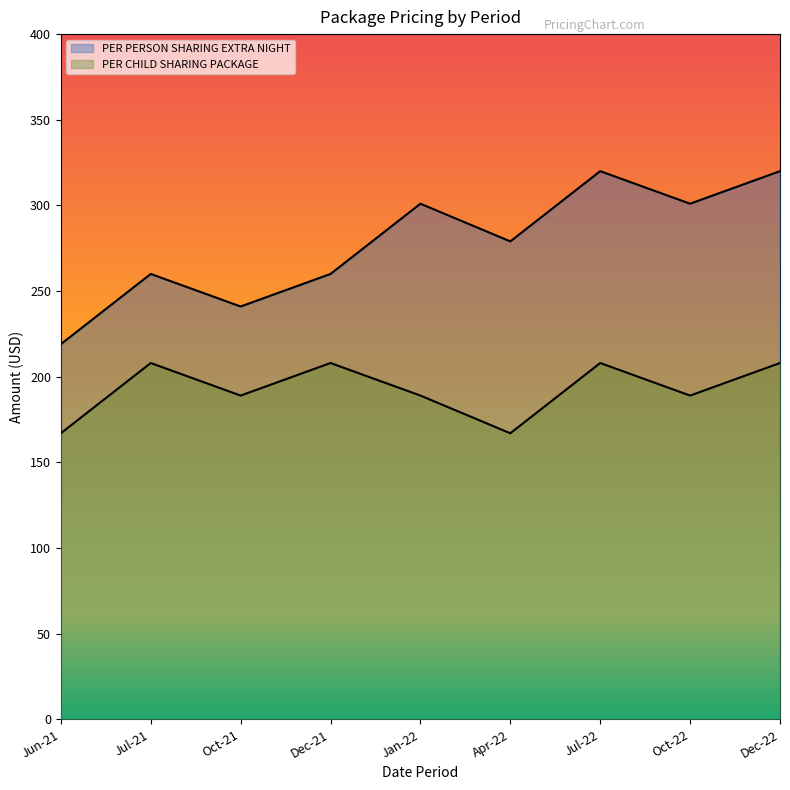

How many values in the PER CHILD SHARING PACKAGE series are below 189?

2